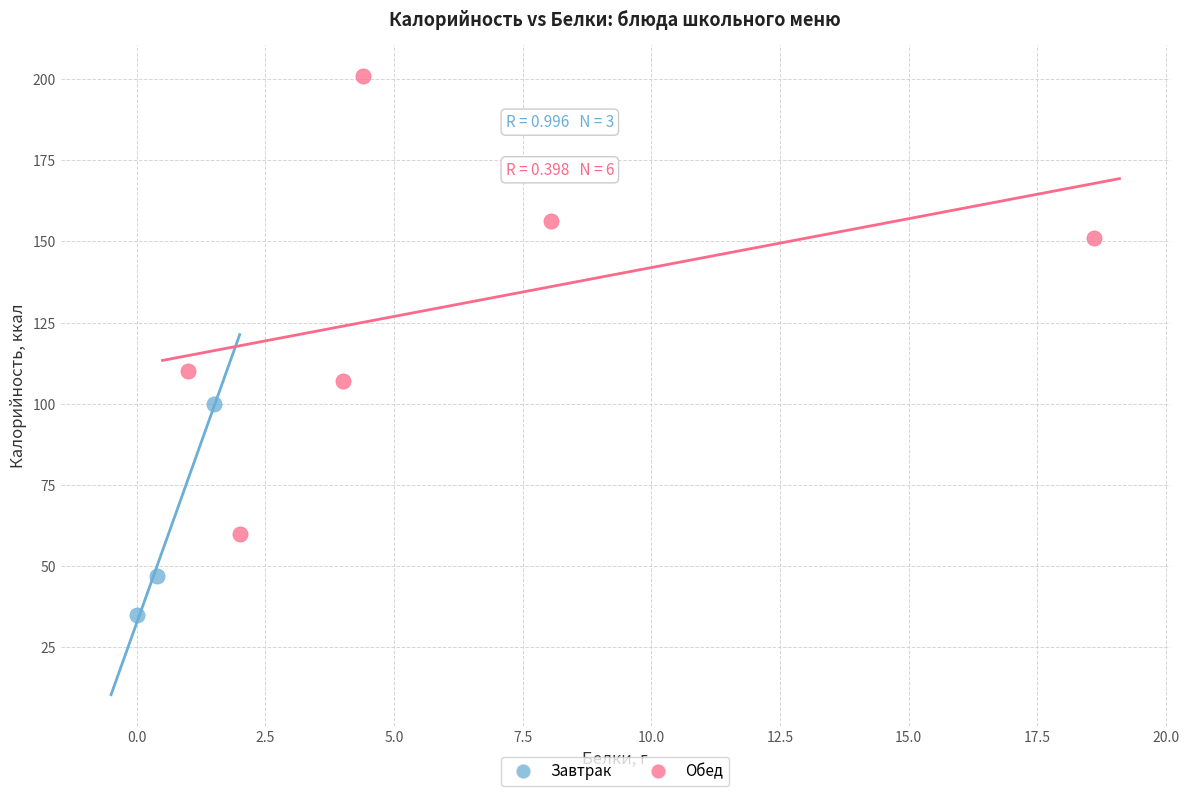

Which series contains the highest Y value?

Обед